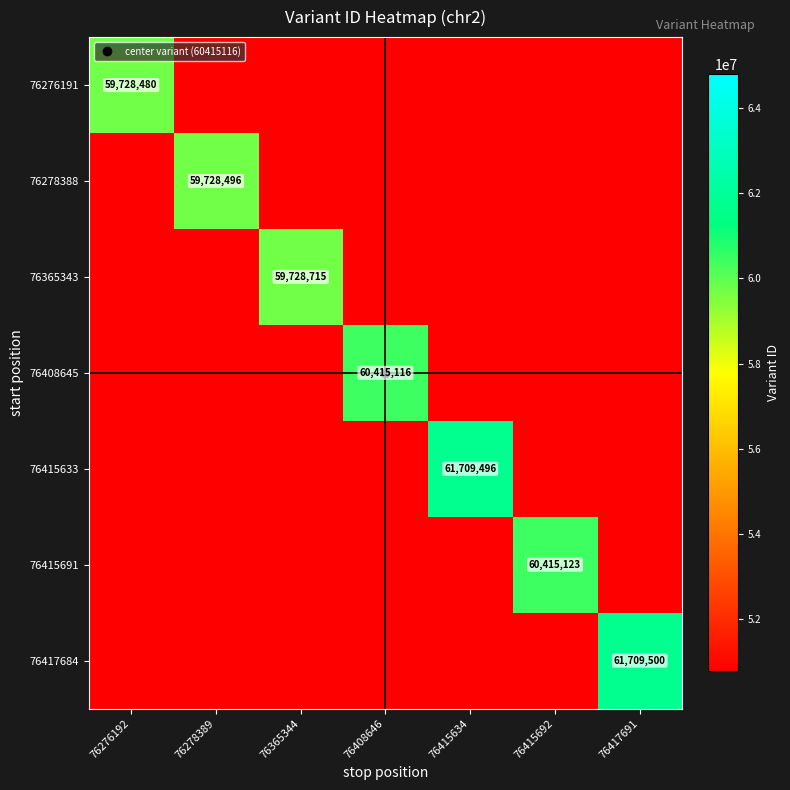

At which label does 76365343 reach its peak?

76365344